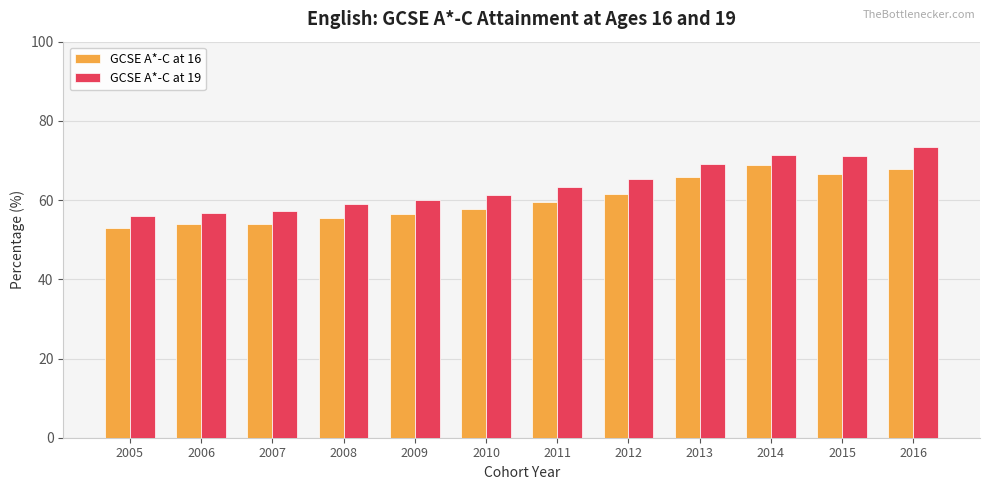

What are all the series names shown in the legend?

GCSE A*-C at 16, GCSE A*-C at 19